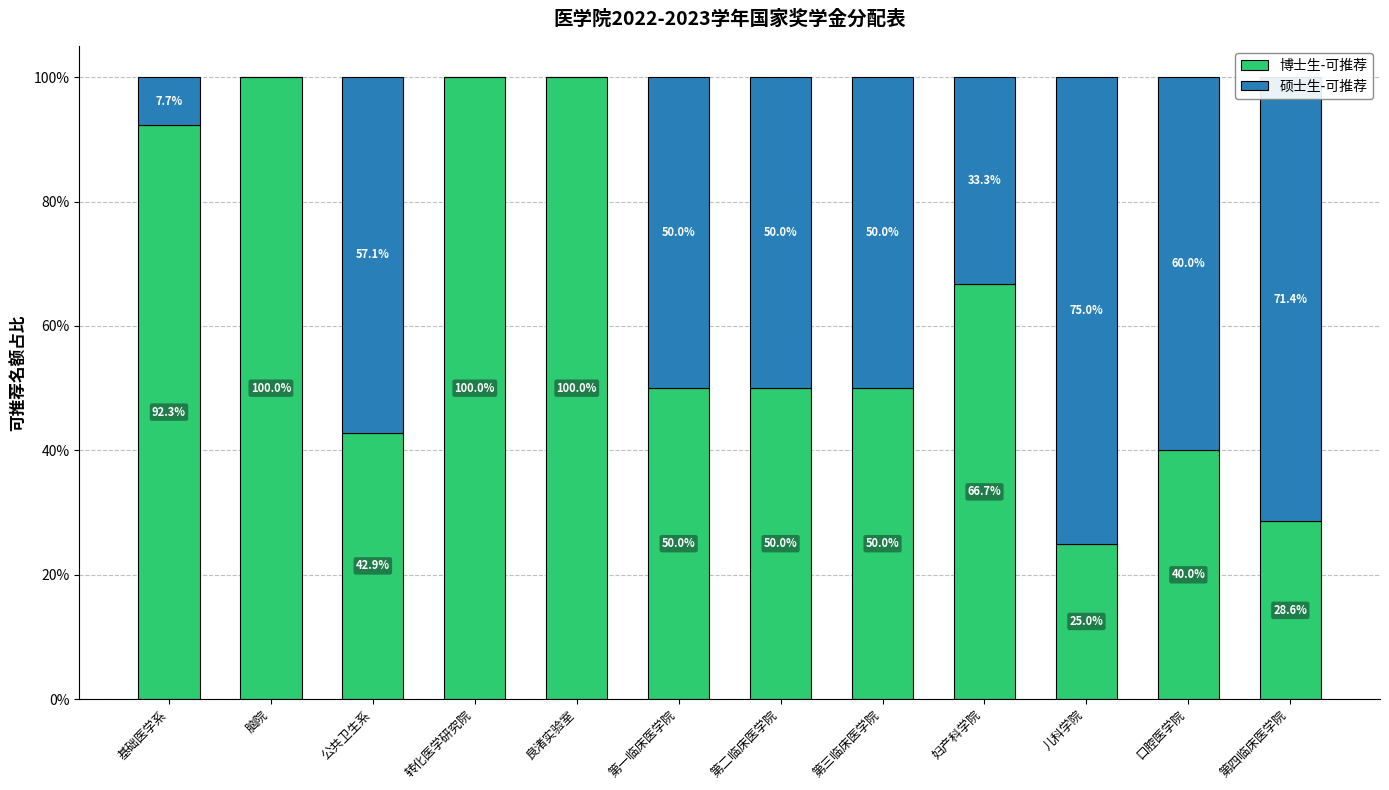

The 博士生-可推荐 series shows 26.4 at 第三临床医学院. True or false?

False